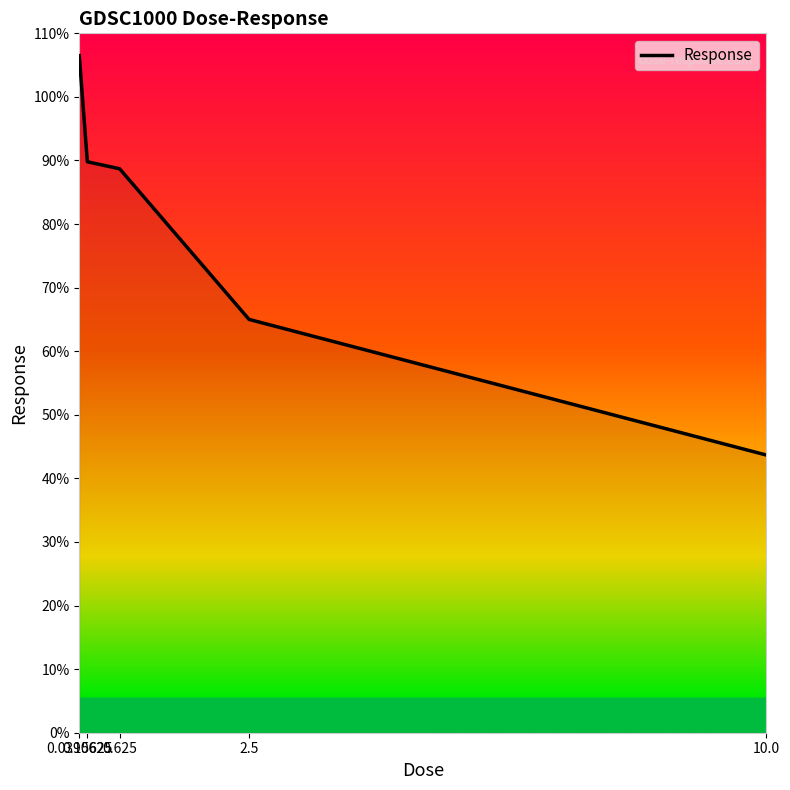

What is the minimum value shown in the chart?

43.7